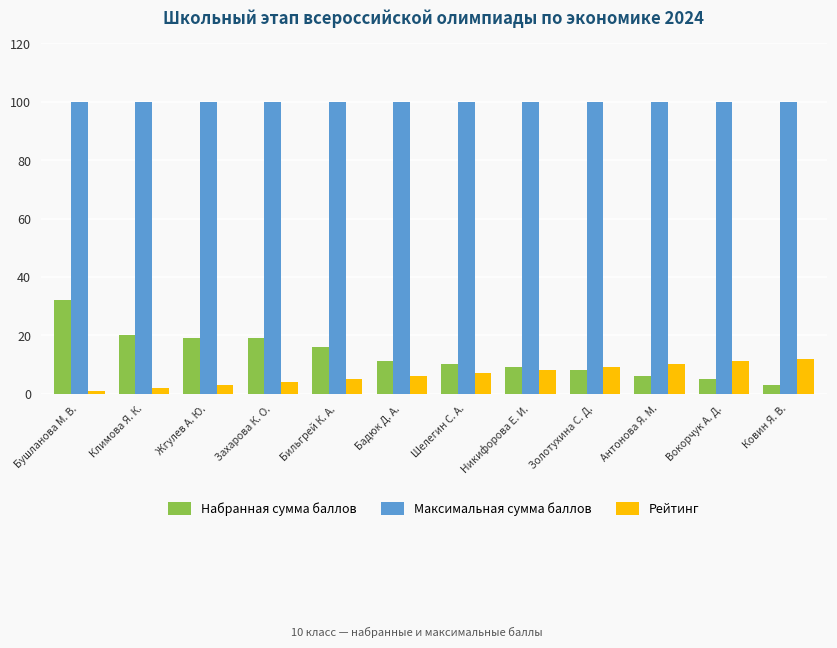

Reading left to right, list all the values displayed in this chart.

Набранная сумма баллов: Бушланова М. В.=32	Климова Я. К.=20	Жгулев А. Ю.=19	Захарова К. О.=19	Бильгрей К. А.=16	Бадюк Д. А.=11	Шелегин С. А.=10	Никифорова Е. И.=9	Золотухина С. Д.=8	Антонова Я. М.=6	Вокорчук А. Д.=5	Ковин Я. В.=3
Максимальная сумма баллов: Бушланова М. В.=100	Климова Я. К.=100	Жгулев А. Ю.=100	Захарова К. О.=100	Бильгрей К. А.=100	Бадюк Д. А.=100	Шелегин С. А.=100	Никифорова Е. И.=100	Золотухина С. Д.=100	Антонова Я. М.=100	Вокорчук А. Д.=100	Ковин Я. В.=100
Рейтинг: Бушланова М. В.=1	Климова Я. К.=2	Жгулев А. Ю.=3	Захарова К. О.=4	Бильгрей К. А.=5	Бадюк Д. А.=6	Шелегин С. А.=7	Никифорова Е. И.=8	Золотухина С. Д.=9	Антонова Я. М.=10	Вокорчук А. Д.=11	Ковин Я. В.=12